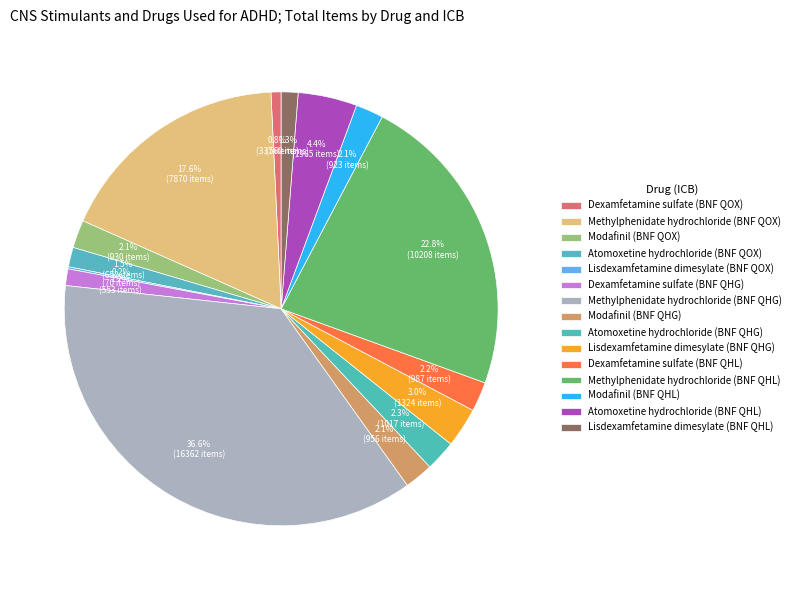

What is the total percentage of Lisdexamfetamine dimesylate (BNF QHG) and Atomoxetine hydrochloride (BNF QOX)?

4.4%